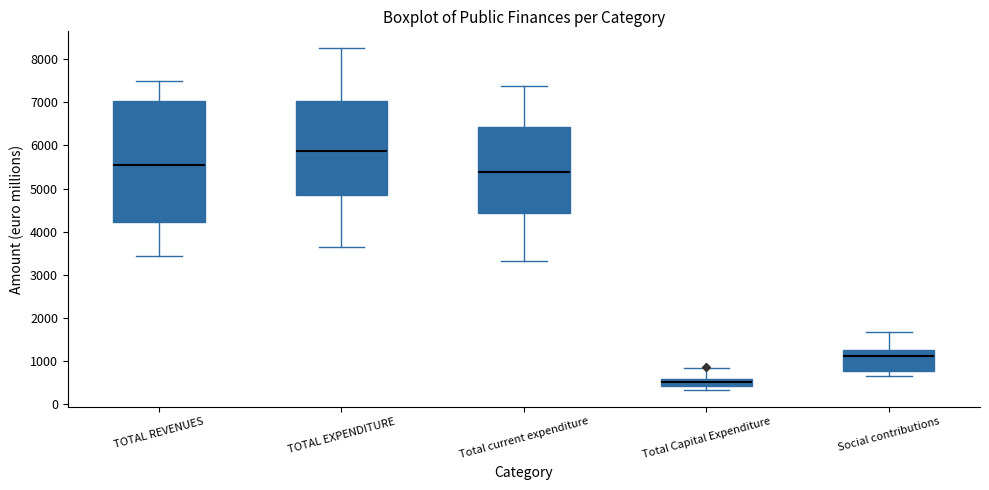

Reading left to right, read every box against the y-axis: the position of its median line, the range the box covers, and the ends of its whiskers. The values are not printed on the chart, so give them approximately, as read against the axis.

TOTAL REVENUES: median 5500, box 4200 to 7000, whiskers 3400 to 7500
TOTAL EXPENDITURE: median 5900, box 4900 to 7000, whiskers 3700 to 8200
Total current expenditure: median 5400, box 4400 to 6400, whiskers 3300 to 7400
Total Capital Expenditure: median 500, box 400 to 600, whiskers 300 to 800
Social contributions: median 1100, box 800 to 1300, whiskers 600 to 1700